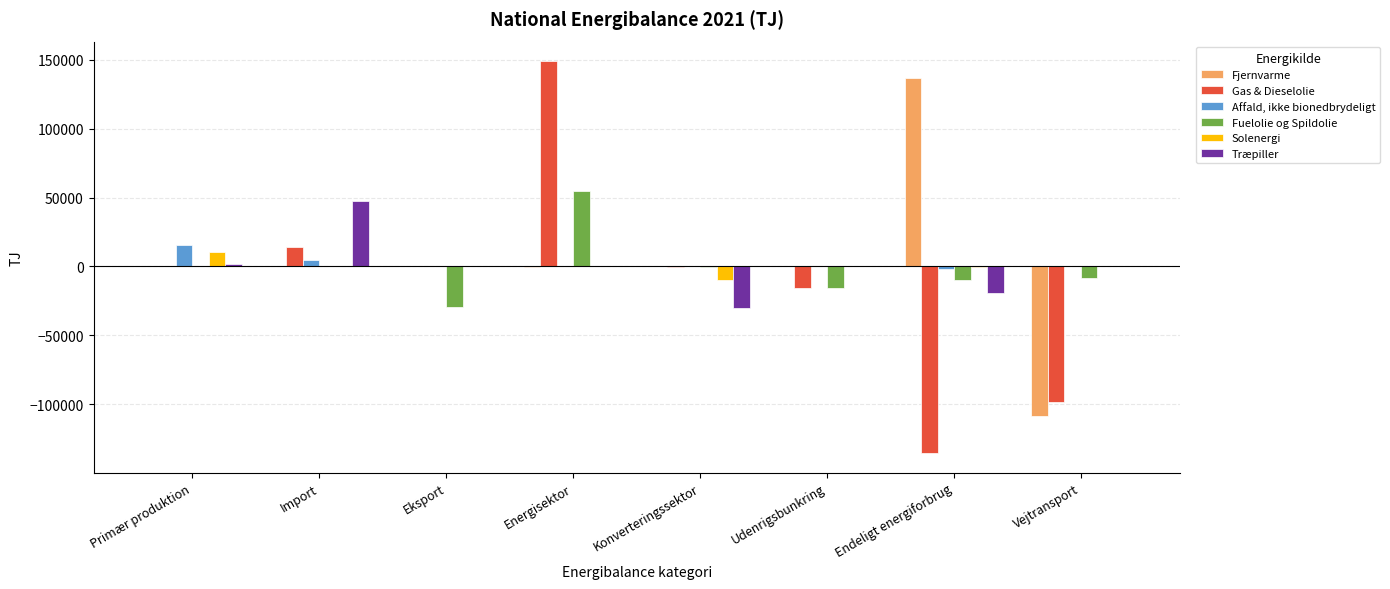

At which label does Solenergi first exceed 0?

Primær produktion